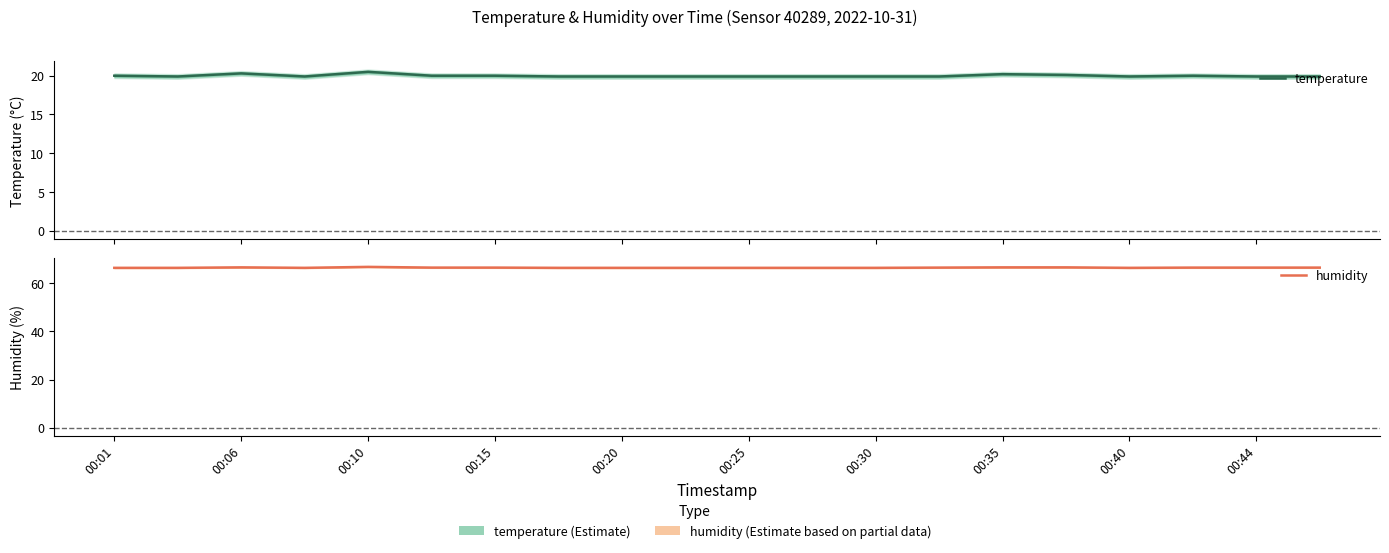

What is the spread (max minus min) of values at 00:44?

46.6